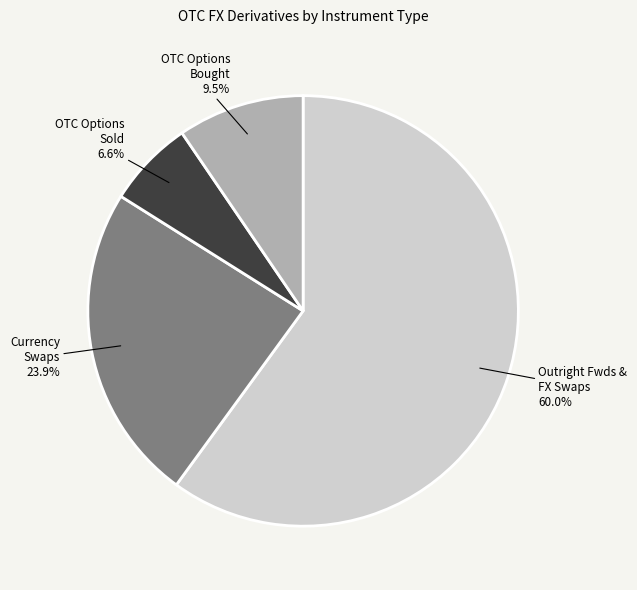

Which category has the biggest portion of the pie?

Outright Fwds & FX Swaps